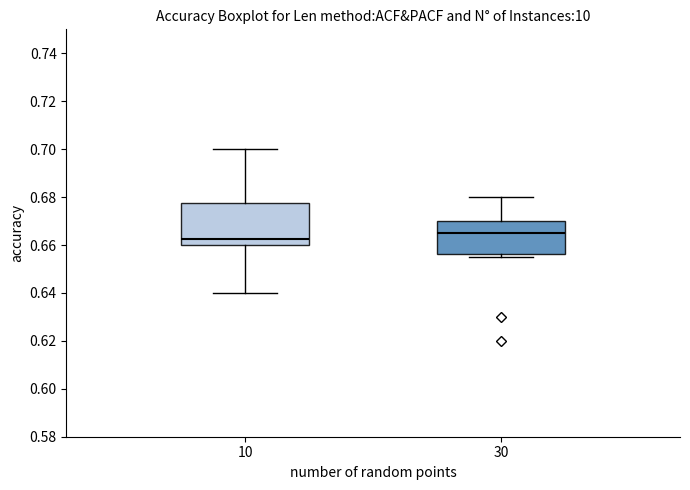

Reading left to right, read every box against the y-axis: the position of its median line, the range the box covers, and the ends of its whiskers. The values are not printed on the chart, so give them approximately, as read against the axis.

10: median 0.662, box 0.660 to 0.678, whiskers 0.640 to 0.700
30: median 0.666, box 0.656 to 0.670, whiskers 0.656 (just below the box's lower edge) to 0.680